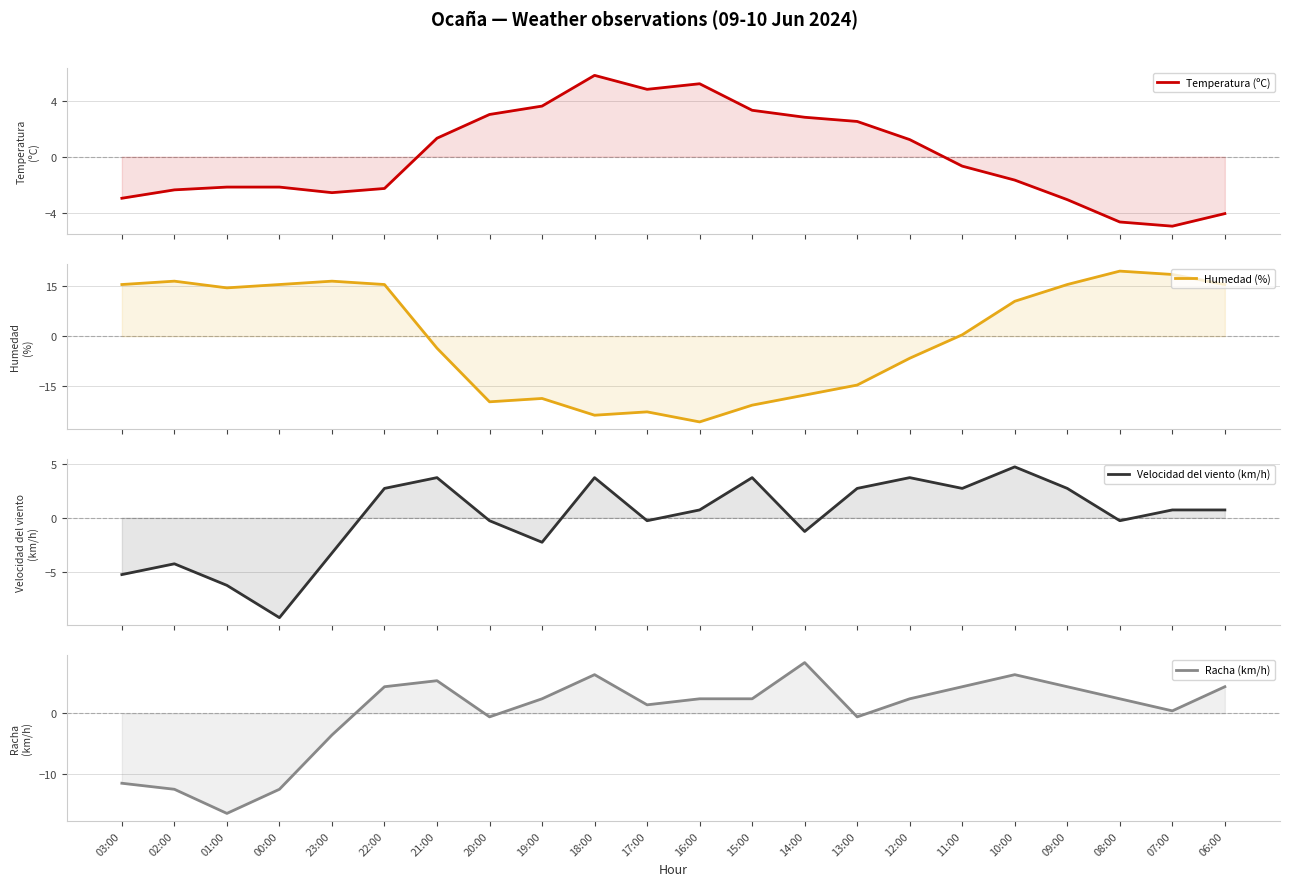

How many times do Velocidad del viento (km/h) and Temperatura (ºC) cross each other?

5